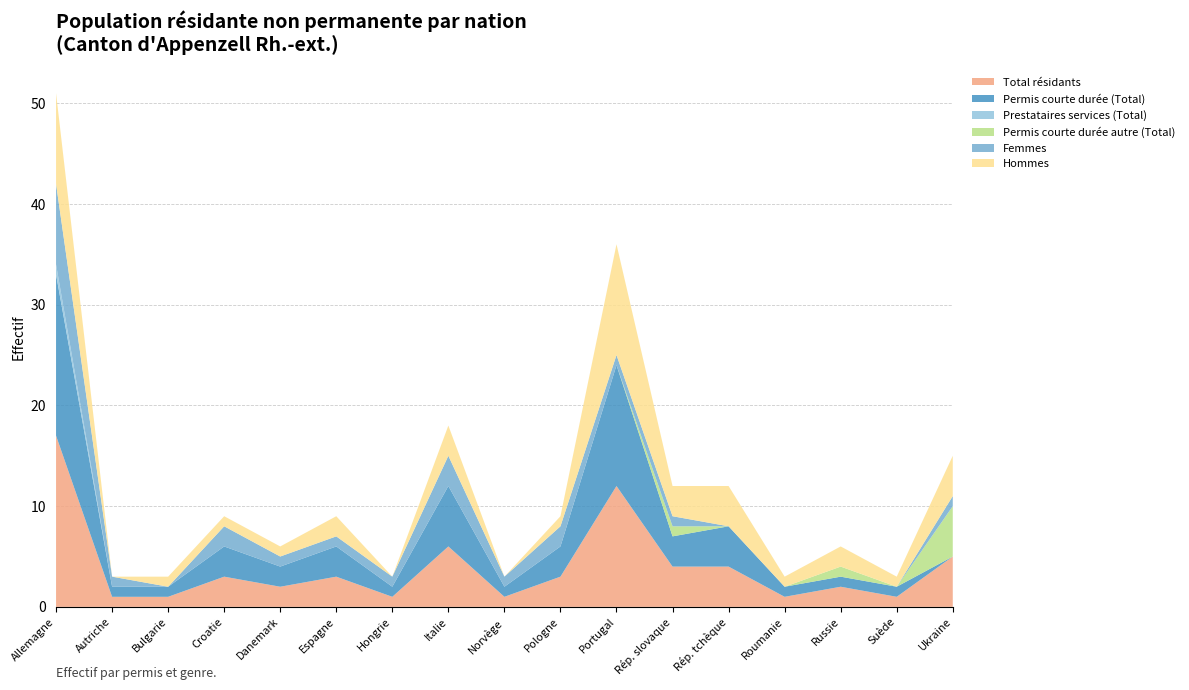

Reading left to right, extract all data points from this chart.

Total résidants: Allemagne=17	Autriche=1	Bulgarie=1	Croatie=3	Danemark=2	Espagne=3	Hongrie=1	Italie=6	Norvège=1	Pologne=3	Portugal=12	Rép. slovaque=4	Rép. tchèque=4	Roumanie=1	Russie=2	Suède=1	Ukraine=5
Permis courte durée (Total): Allemagne=16	Autriche=1	Bulgarie=1	Croatie=3	Danemark=2	Espagne=3	Hongrie=1	Italie=6	Norvège=1	Pologne=3	Portugal=12	Rép. slovaque=3	Rép. tchèque=4	Roumanie=1	Russie=1	Suède=1	Ukraine=0
Prestataires services (Total): Allemagne=1	Autriche=0	Bulgarie=0	Croatie=0	Danemark=0	Espagne=0	Hongrie=0	Italie=0	Norvège=0	Pologne=0	Portugal=0	Rép. slovaque=0	Rép. tchèque=0	Roumanie=0	Russie=0	Suède=0	Ukraine=0
Permis courte durée autre (Total): Allemagne=0	Autriche=0	Bulgarie=0	Croatie=0	Danemark=0	Espagne=0	Hongrie=0	Italie=0	Norvège=0	Pologne=0	Portugal=0	Rép. slovaque=1	Rép. tchèque=0	Roumanie=0	Russie=1	Suède=0	Ukraine=5
Femmes: Allemagne=8	Autriche=1	Bulgarie=0	Croatie=2	Danemark=1	Espagne=1	Hongrie=1	Italie=3	Norvège=1	Pologne=2	Portugal=1	Rép. slovaque=1	Rép. tchèque=0	Roumanie=0	Russie=0	Suède=0	Ukraine=1
Hommes: Allemagne=9	Autriche=0	Bulgarie=1	Croatie=1	Danemark=1	Espagne=2	Hongrie=0	Italie=3	Norvège=0	Pologne=1	Portugal=11	Rép. slovaque=3	Rép. tchèque=4	Roumanie=1	Russie=2	Suède=1	Ukraine=4